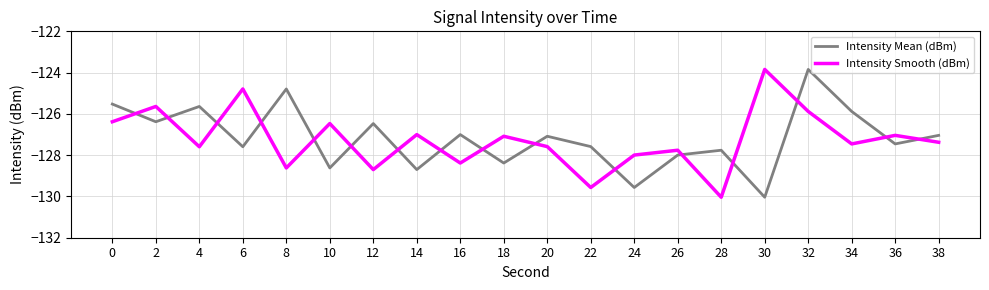

What is the average value of the Intensity Mean (dBm) series?

-127.2